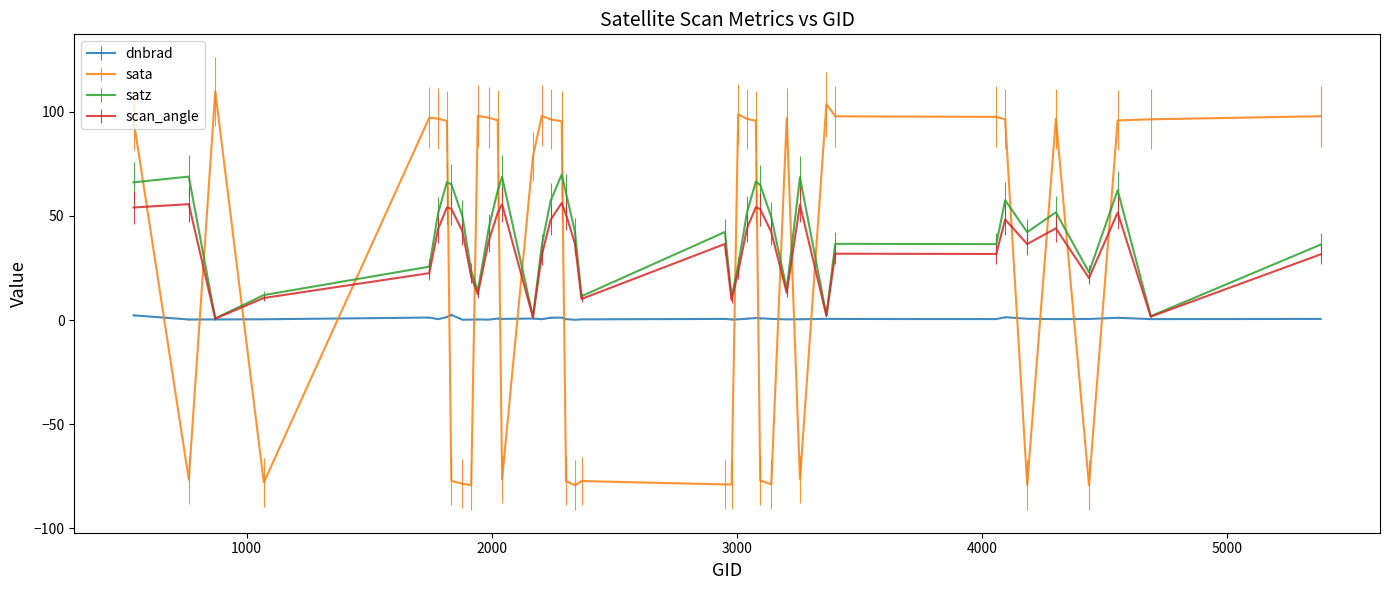

Does the chart have visible grid lines?

No